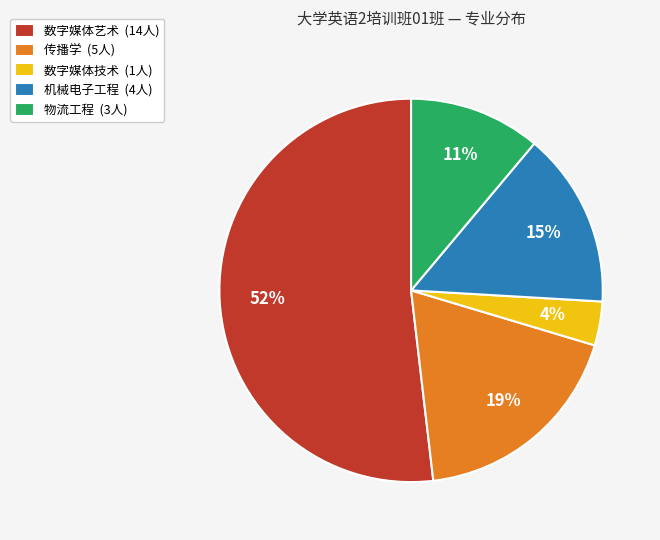

To the nearest percent, what percentage of the pie is 物流工程?

11%